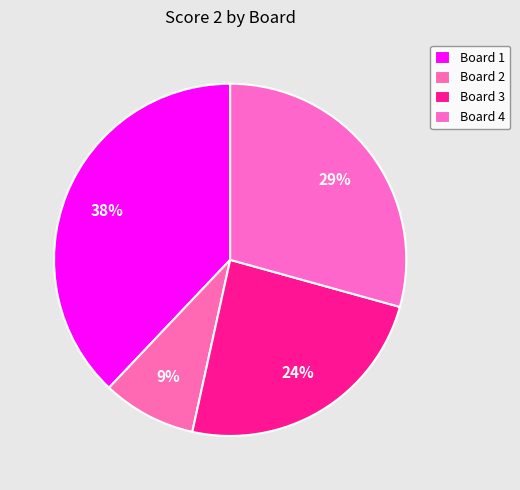

What is the largest slice in the pie chart?

Board 1